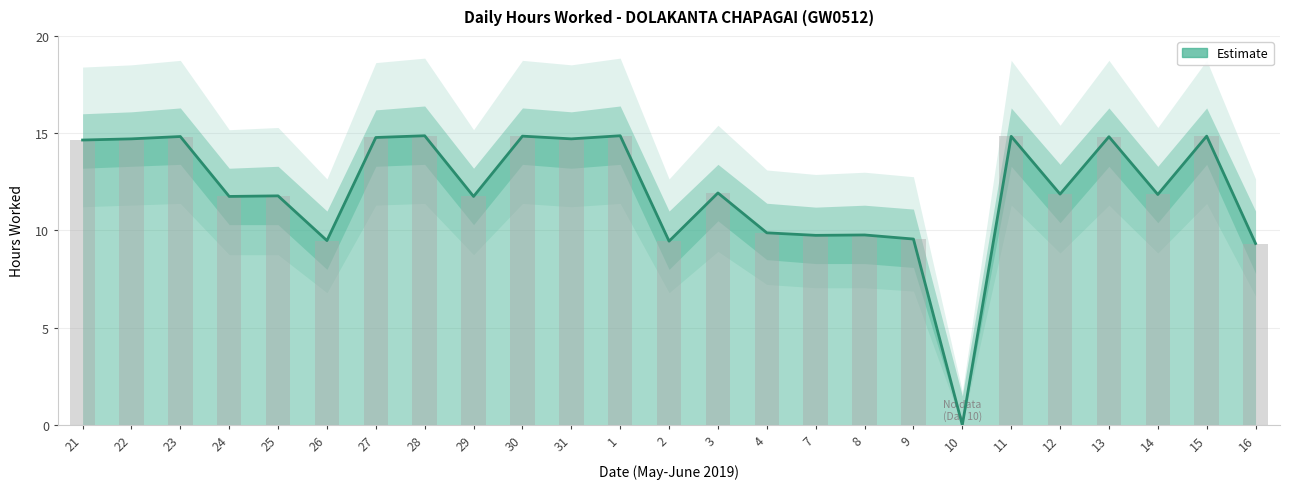

What is the difference between the values at 29 and 3?

0.2